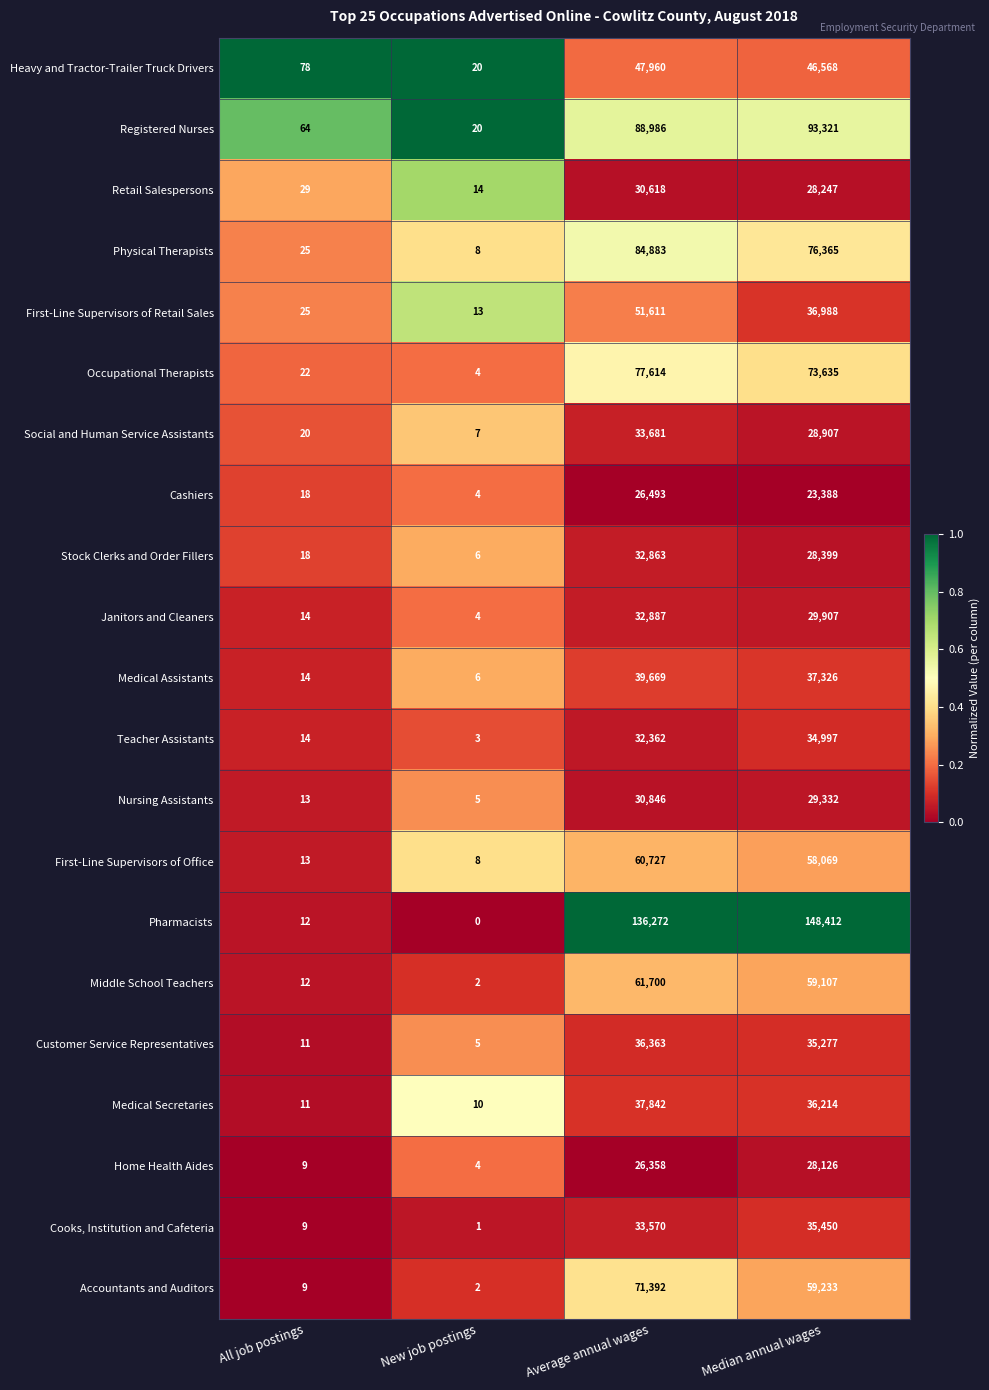

Between All job postings and Median annual wages, which series saw the biggest shift?

Pharmacists